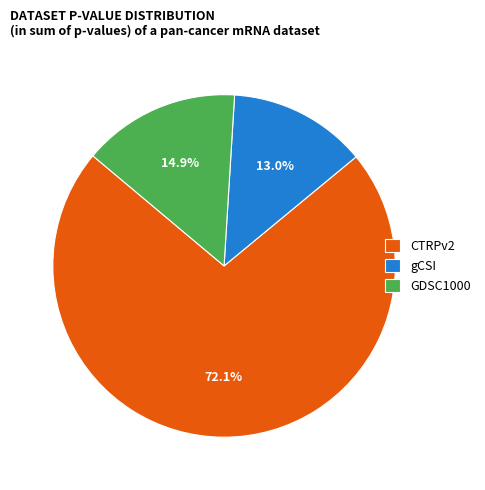

To the nearest percent, what portion does CTRPv2 represent?

72%